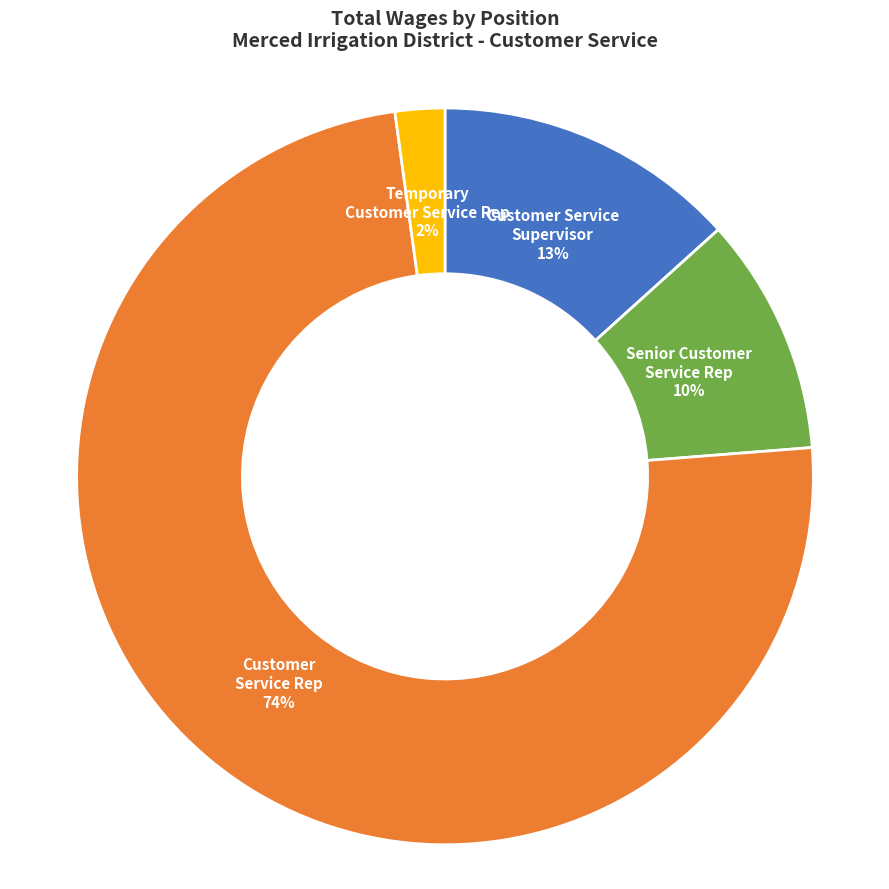

Is Temporary Customer Service Rep the majority of the pie?

No